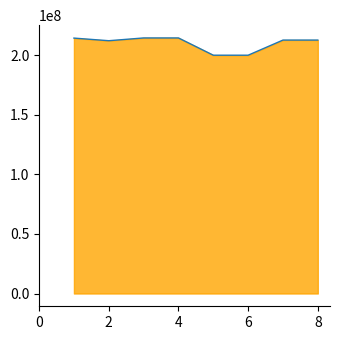

What is the approximate value at 8?

212651942